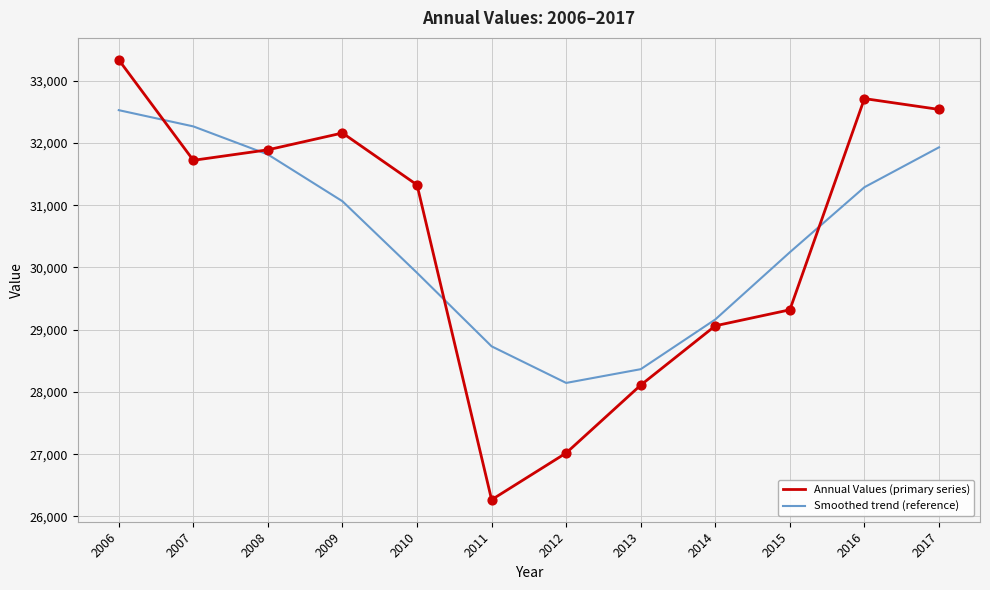

At which category is the sum across all series the highest?

2006